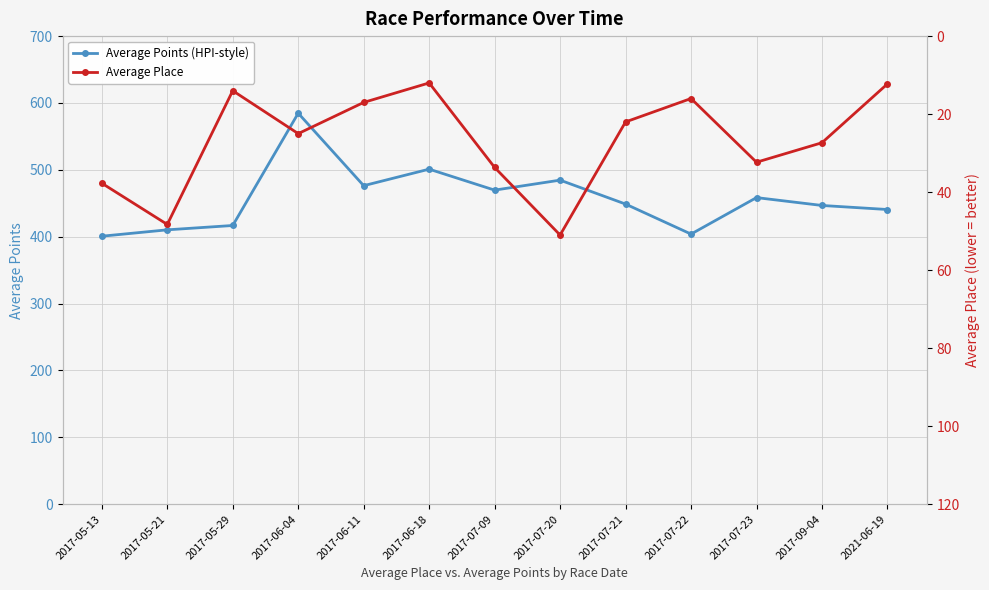

The Average Place series shows 16.0 at 2017-07-22. True or false?

True